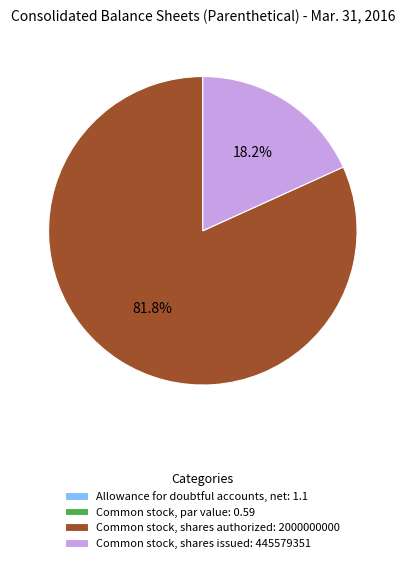

The Common stock, shares issued slice represents 18% of the pie. True or false?

True